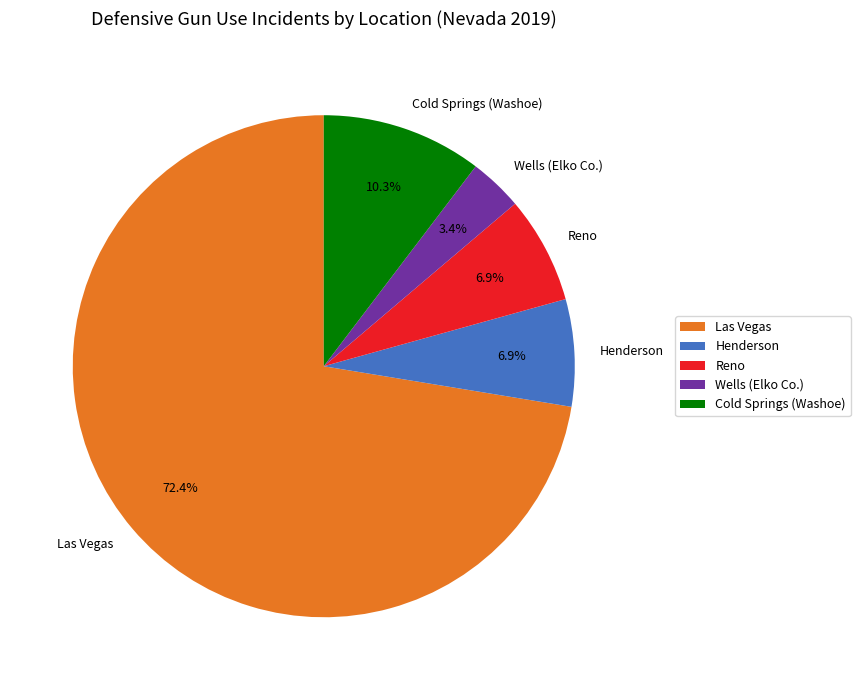

What percentage is NOT represented by Cold Springs (Washoe)?

89.7%